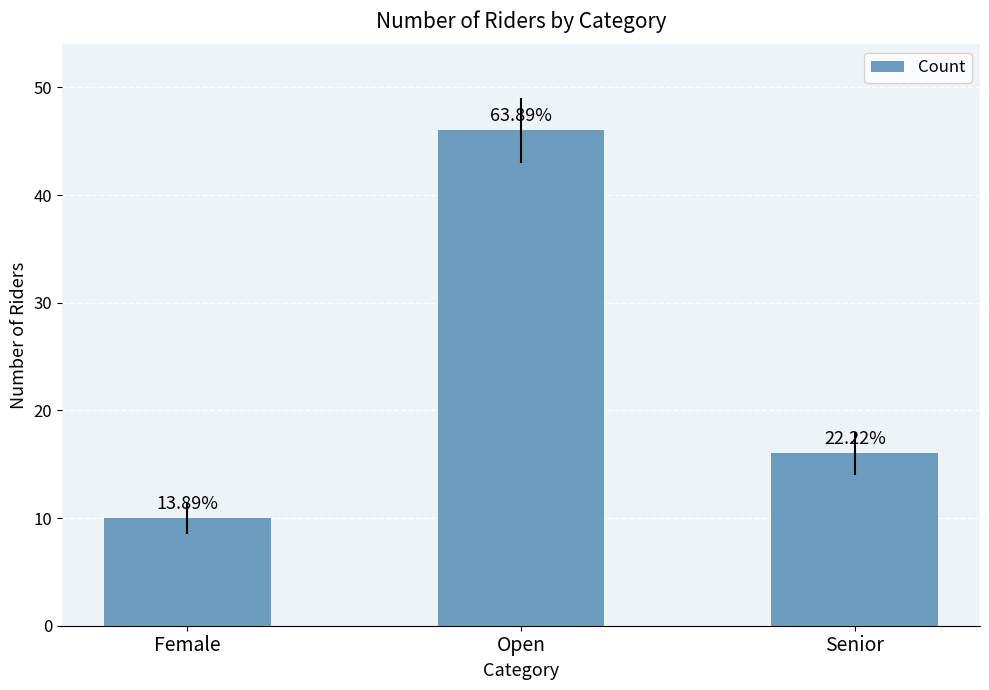

Are the bars horizontal?

No